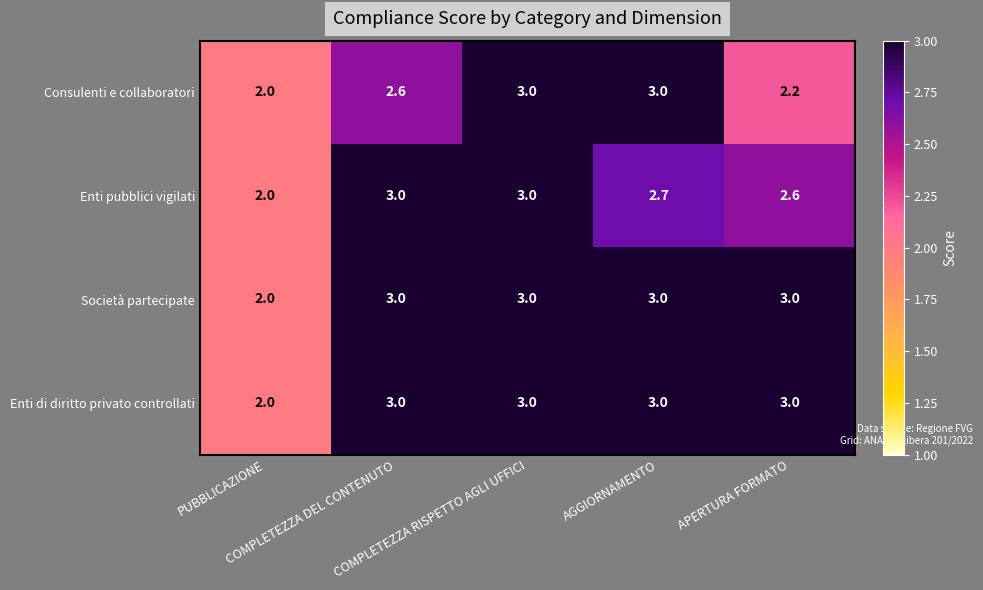

Which series changed the most between COMPLETEZZA RISPETTO AGLI UFFICI and APERTURA FORMATO?

Consulenti e collaboratori